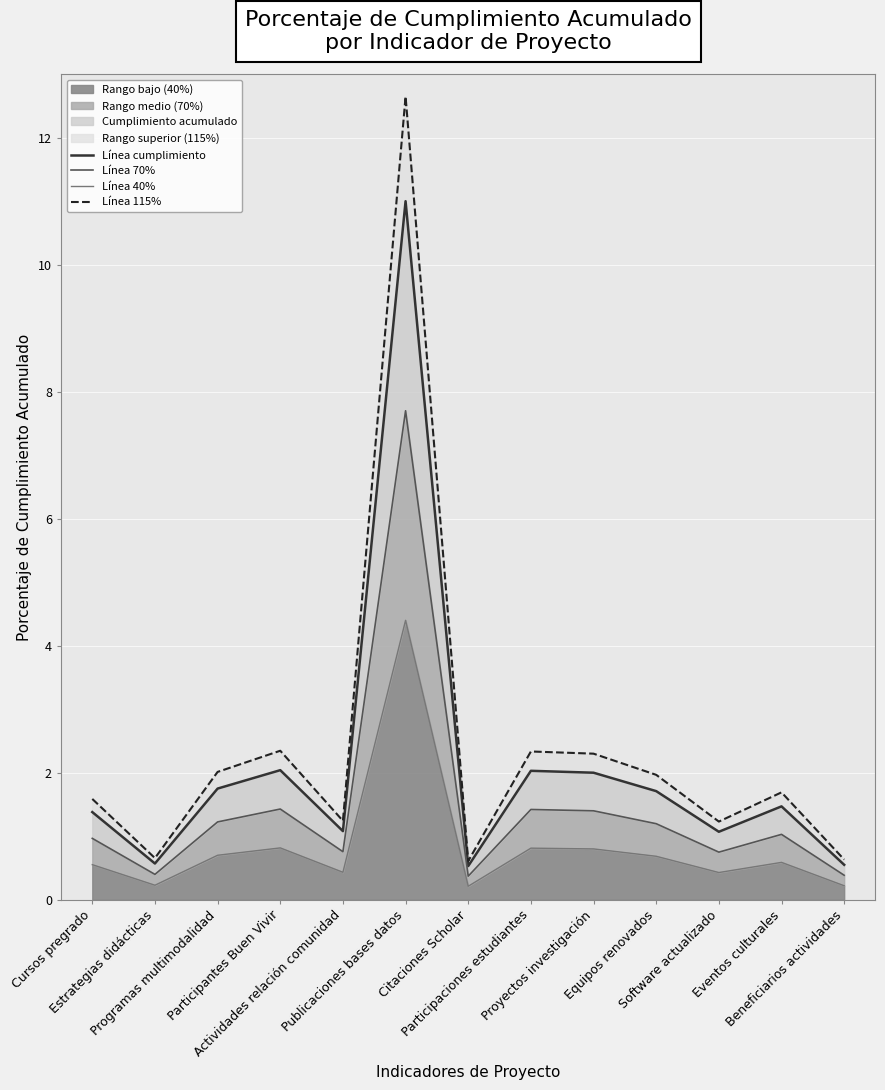

List the series in order of their peak value, lowest first.

Línea 40%, Línea 70%, Línea cumplimiento, Línea 115%